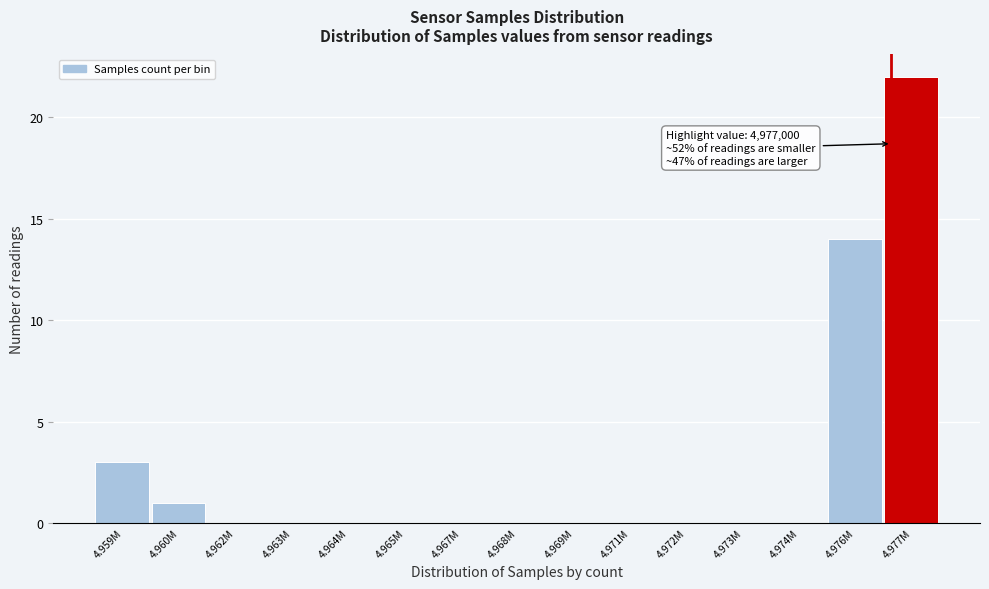

Reading right to left, list all the values displayed in this chart.

4.977M=22	4.976M=14	4.974M=0	4.973M=0	4.972M=0	4.971M=0	4.969M=0	4.968M=0	4.967M=0	4.965M=0	4.964M=0	4.963M=0	4.962M=0	4.960M=1	4.959M=3